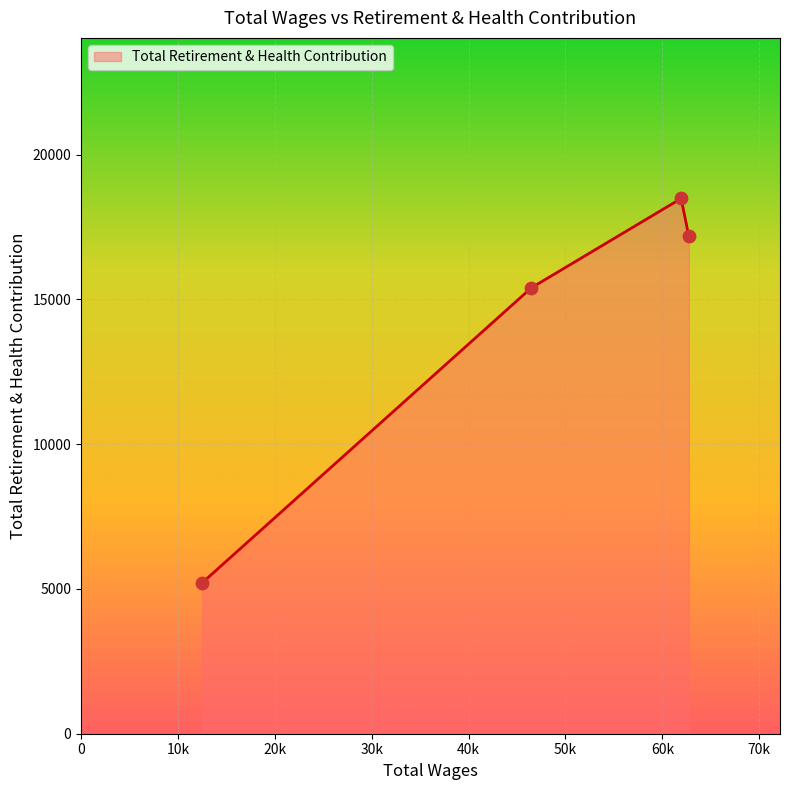

What is the difference between the maximum and minimum values?

13276